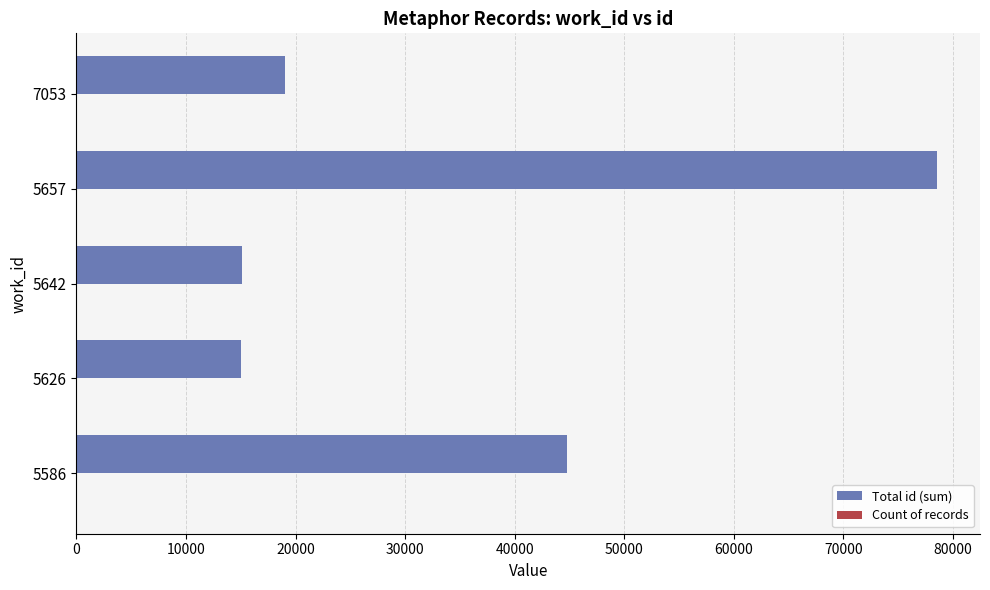

The value of Total id (sum) at 5586 is 68870. True or false?

False